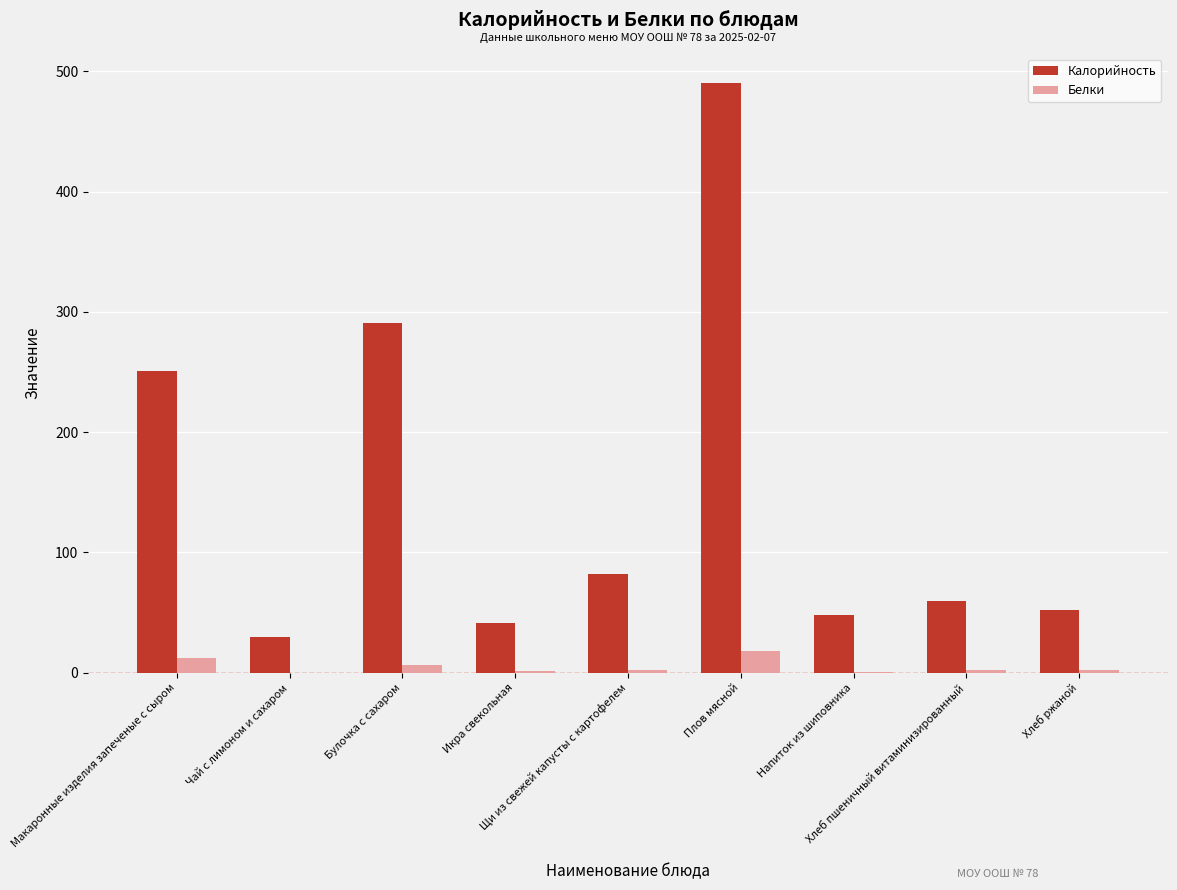

At which label does Белки reach its peak?

Плов мясной